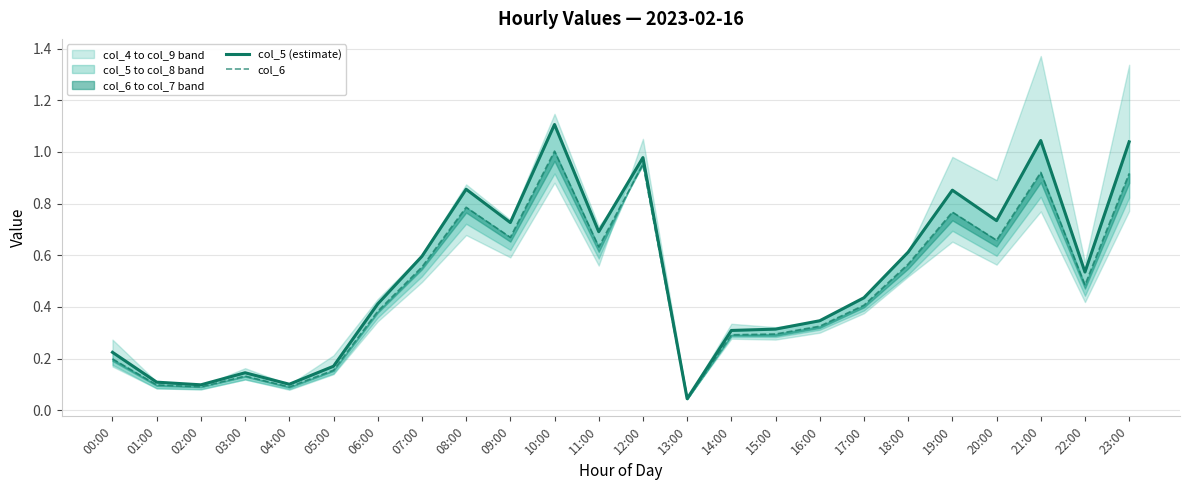

What is the sum of all col_6 values?

11.4